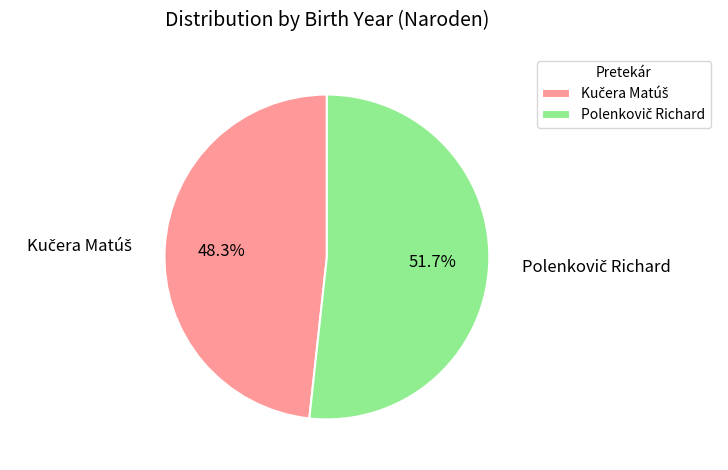

To the nearest percent, what is the difference between the largest and smallest slice percentages?

3%